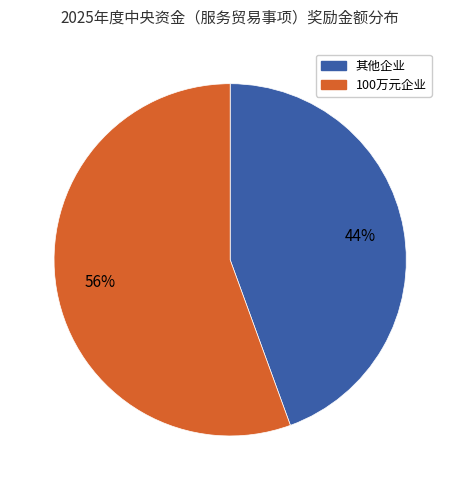

To the nearest percent, what is the average slice percentage?

50%